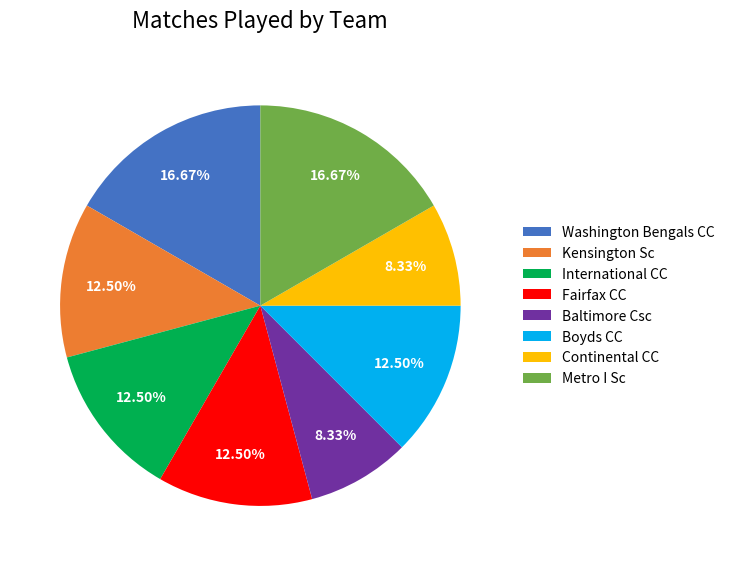

Between International CC and Baltimore Csc, which is larger?

International CC